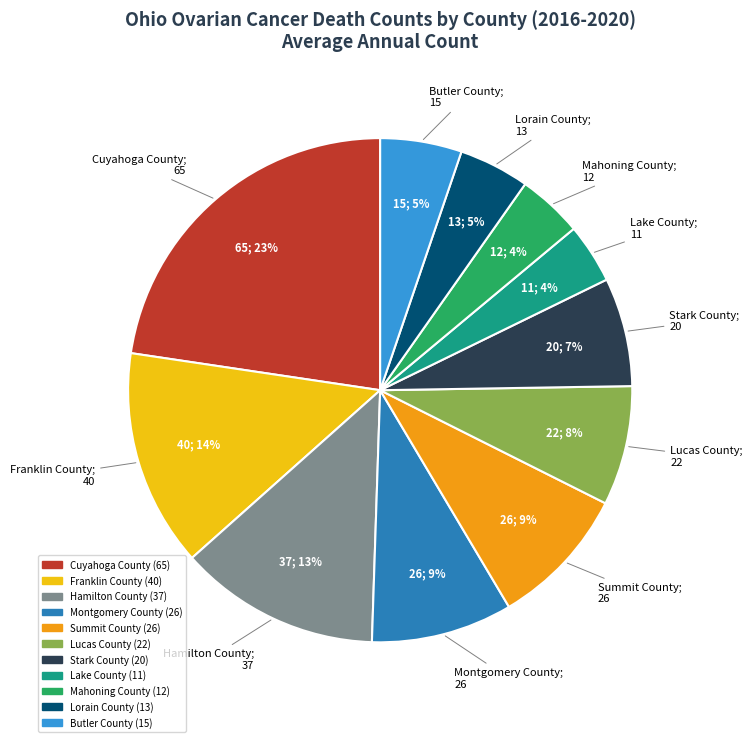

To the nearest percent, what is the average slice percentage?

9%